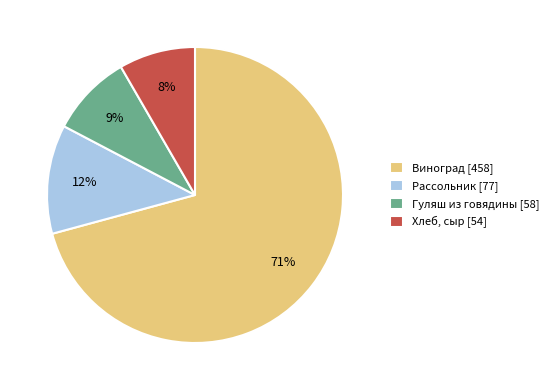

Combined, do Виноград [458] and Рассольник [77] account for over 50%?

Yes